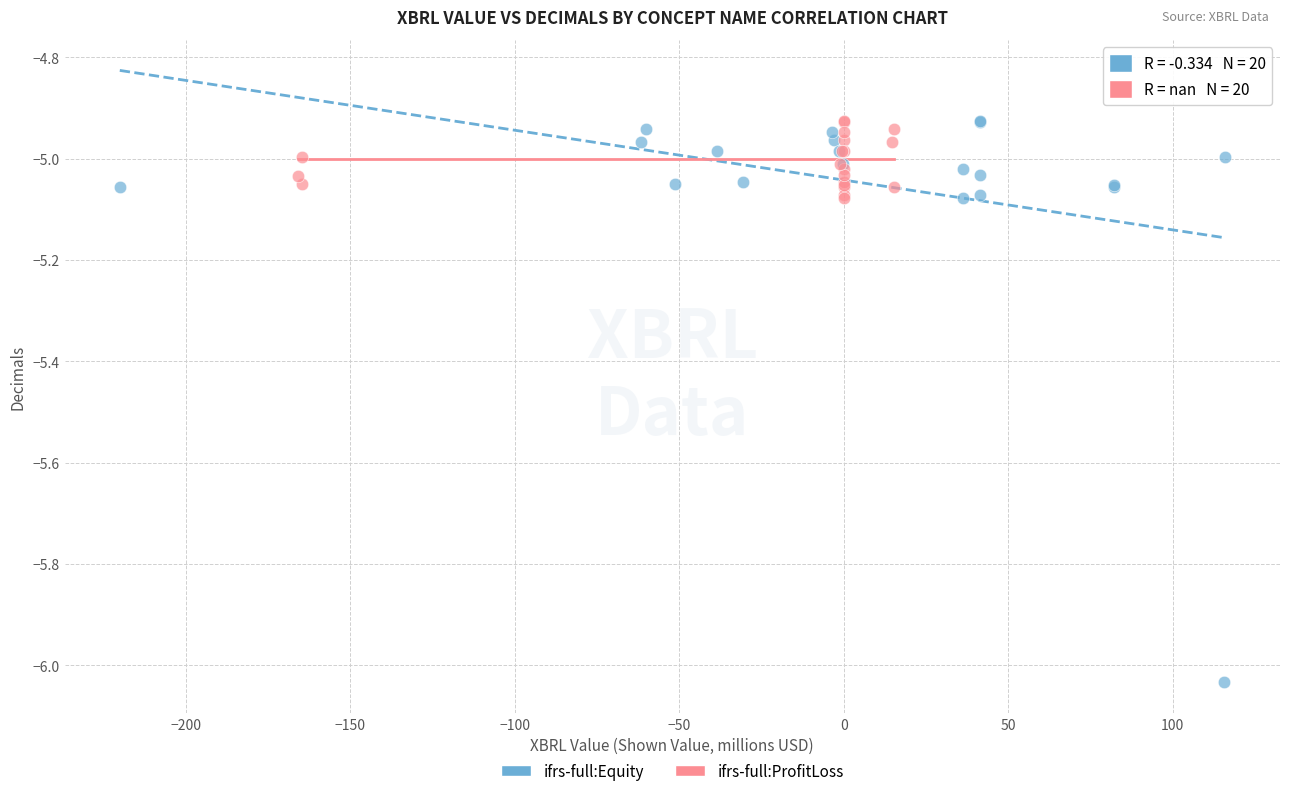

Which series contains the lowest Y value?

ifrs-full:Equity